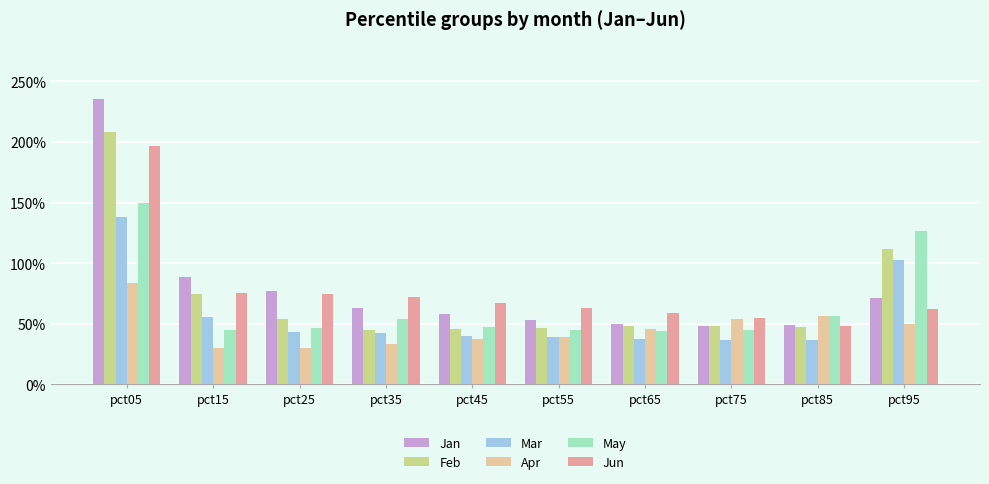

Is it true that Jan equals 0.8 at pct55?

False